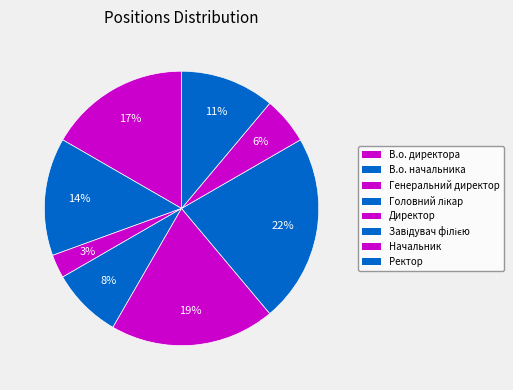

True or false: Начальник accounts for 6% of the total.

True